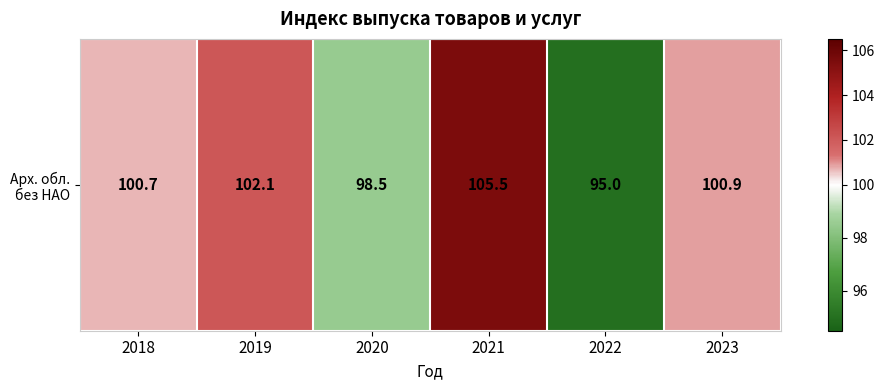

What is the sum of all values?

602.7